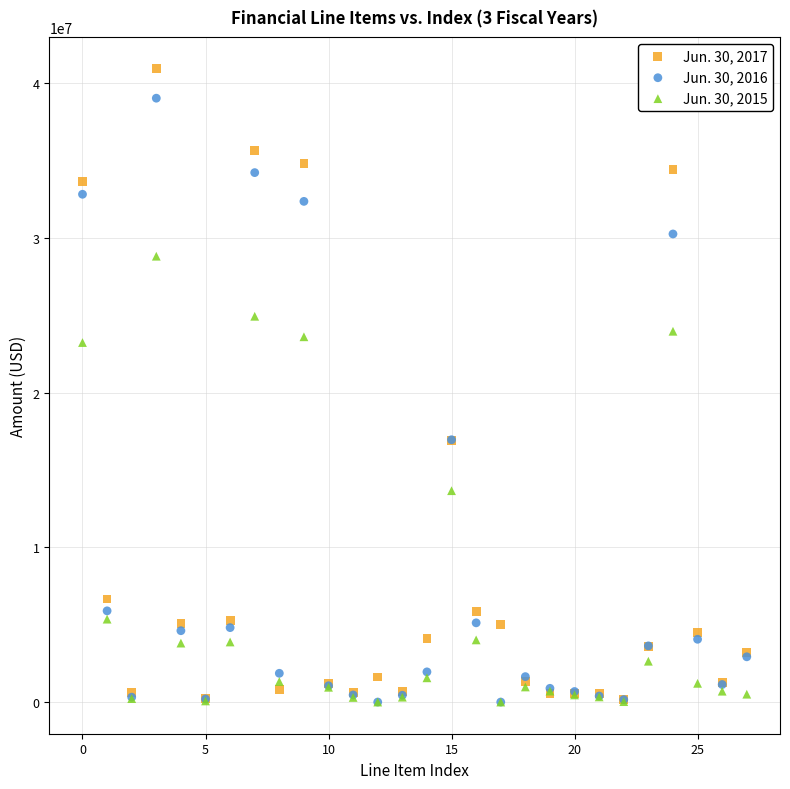

Which series has the widest spread of Y values?

Jun. 30, 2017